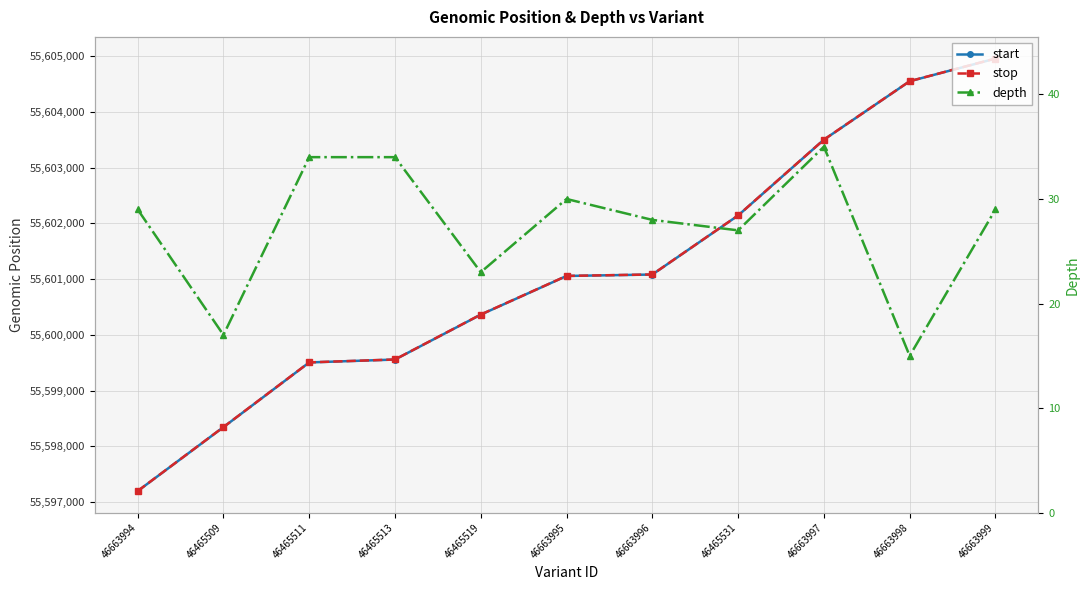

What is the label of the 7th point from the right?

46465519